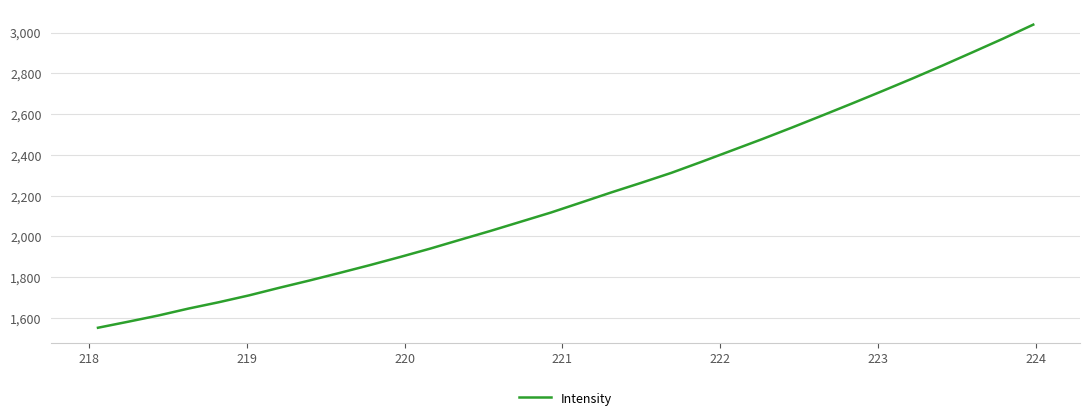

What is the maximum value shown in the chart?

3038.6